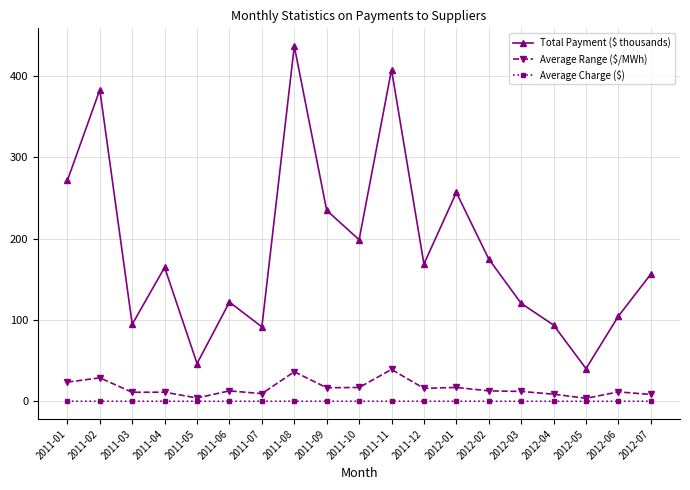

What position from the left is 2011-03?

3